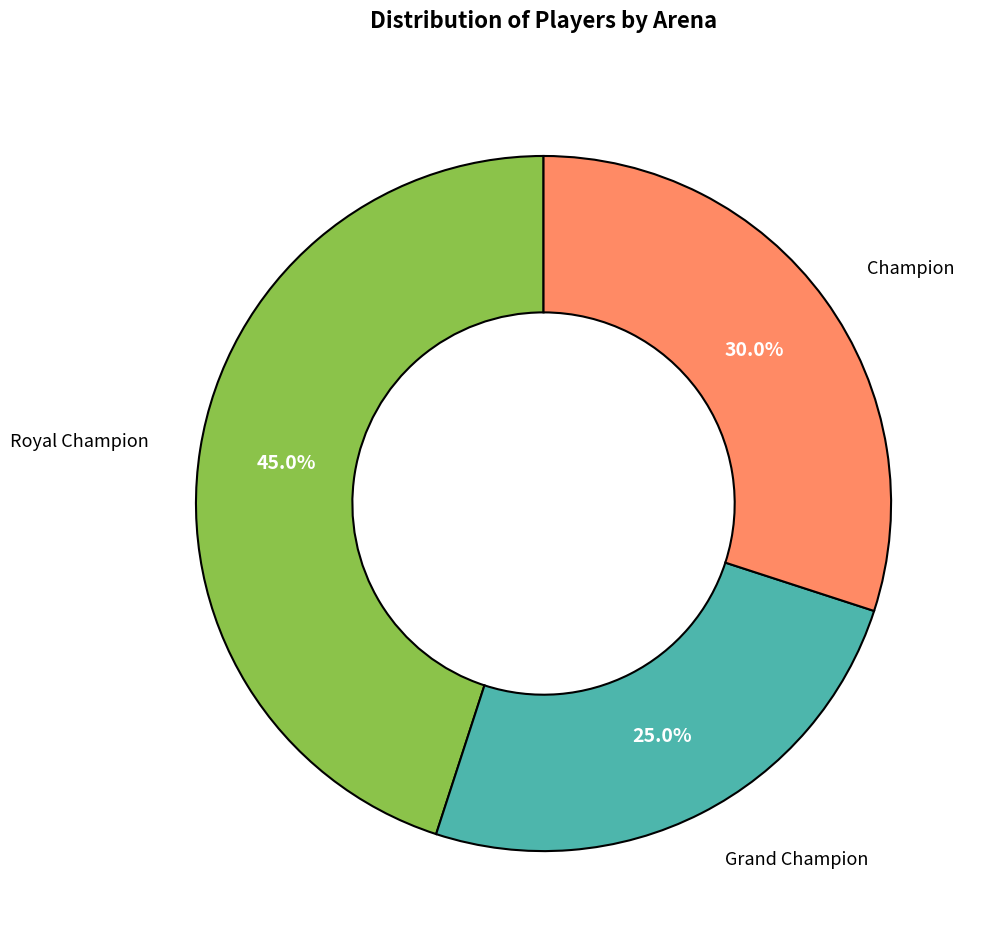

How many slices are in this pie chart?

3